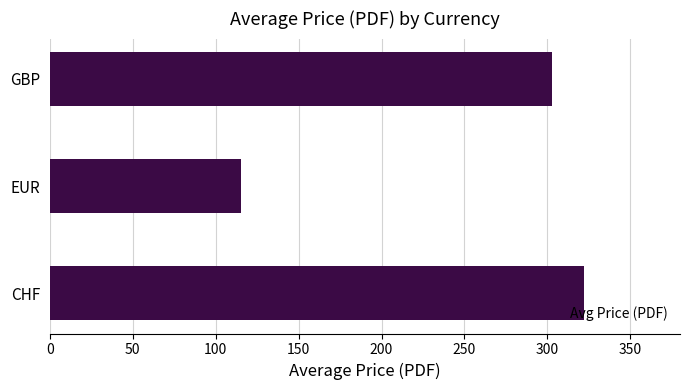

What is the change in value from EUR to GBP?

+187.4